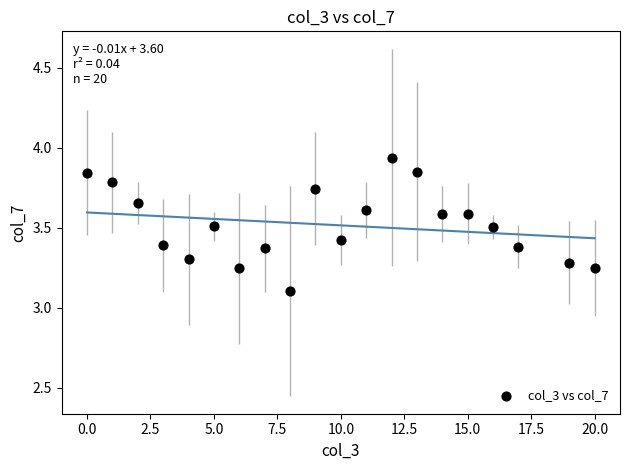

What Y value in the scatter plot is closest to 3?

3.1